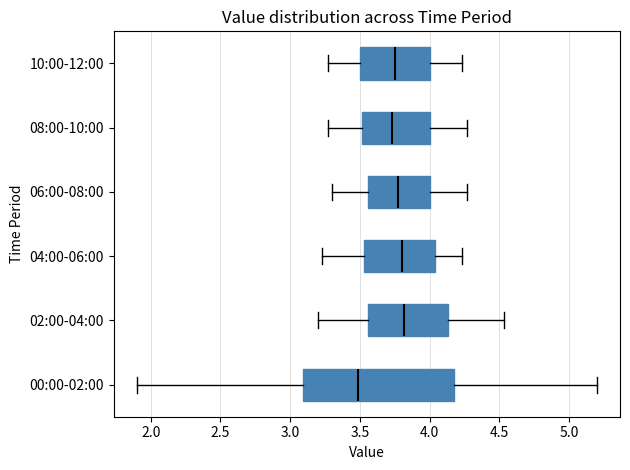

Reading bottom to top, read every box against the x-axis: the position of its median line, the range the box covers, and the ends of its whiskers. The values are not printed on the chart, so give them approximately, as read against the axis.

00:00-02:00: median 3.50, box 3.10 to 4.20, whiskers 1.90 to 5.20
02:00-04:00: median 3.80, box 3.55 to 4.15, whiskers 3.20 to 4.55
04:00-06:00: median 3.80, box 3.55 to 4.05, whiskers 3.25 to 4.25
06:00-08:00: median 3.75, box 3.55 to 4.00, whiskers 3.30 to 4.25
08:00-10:00: median 3.75, box 3.50 to 4.00, whiskers 3.25 to 4.25
10:00-12:00: median 3.75, box 3.50 to 4.00, whiskers 3.25 to 4.25